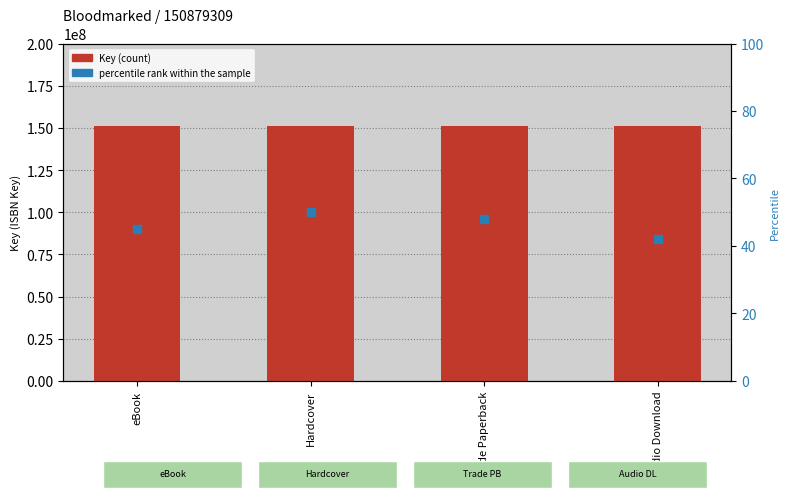

Which series has the widest spread of Y values?

percentile rank within the sample